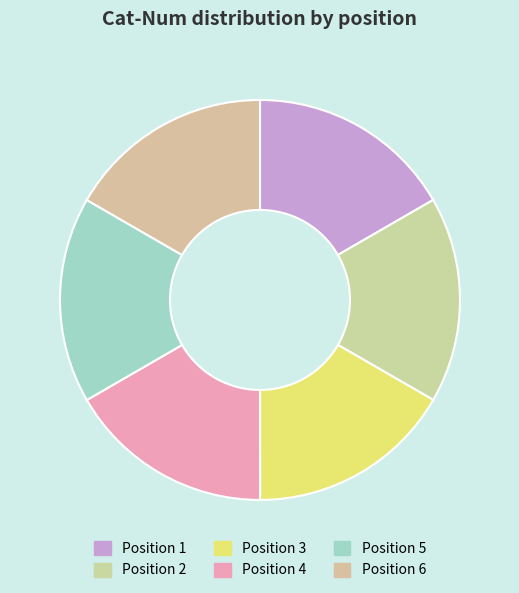

Rank the categories by value from highest to lowest.

6, 5, 4, 3, 2, 1